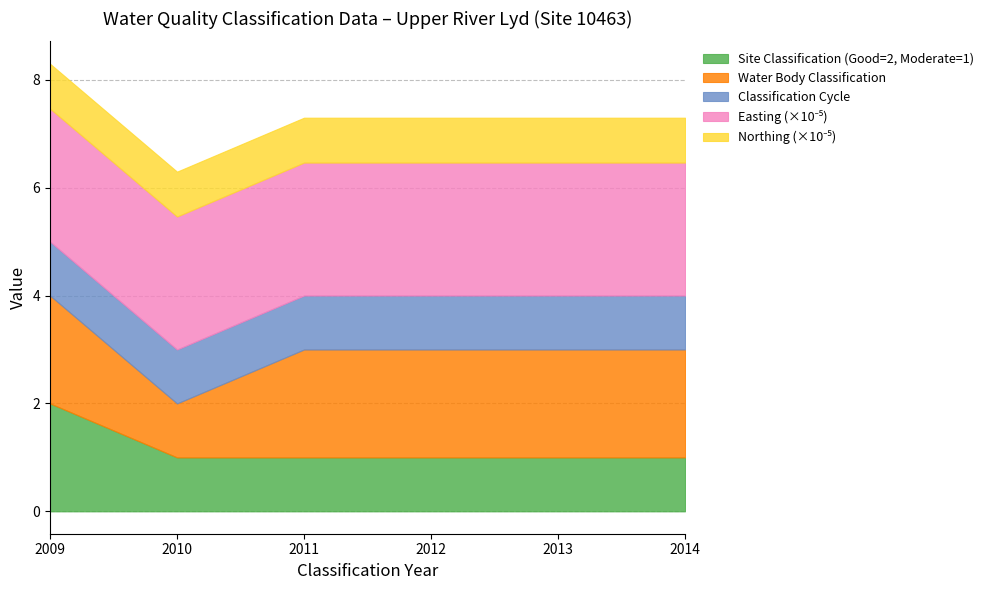

True or false: Water Body Classification Cycle has a value of 1 at 2012.

True